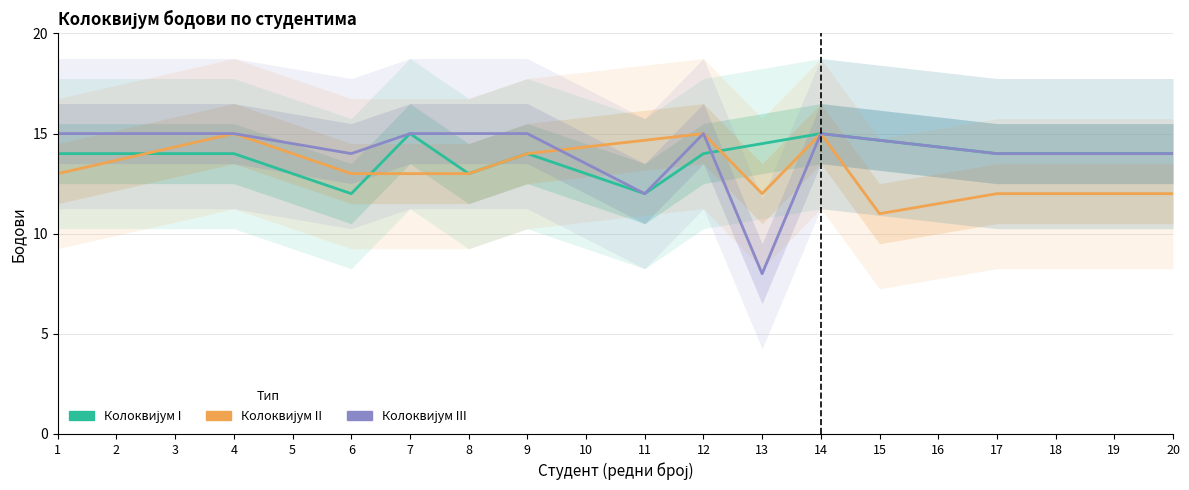

What is the approximate value of Колоквијум III at 9?

15.0